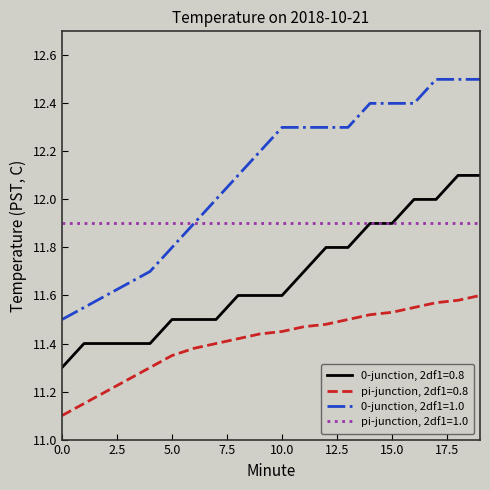

Which series has the largest range (max minus min)?

0-junction, 2df1=1.0